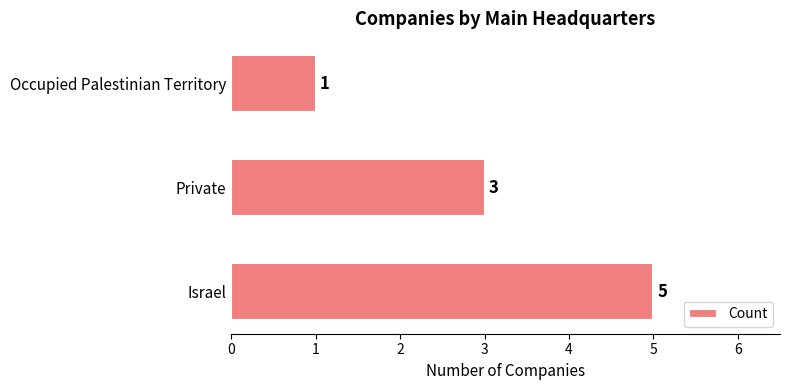

List the labels in order of value, smallest first.

Occupied Palestinian Territory, Private, Israel